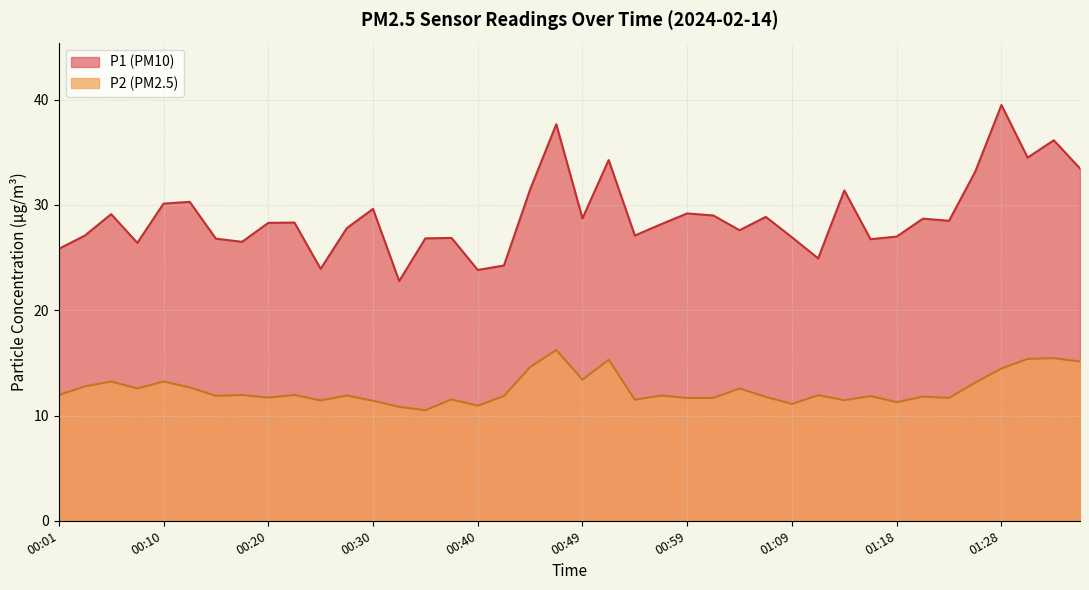

True or false: P1 and P2 cross at least once.

False